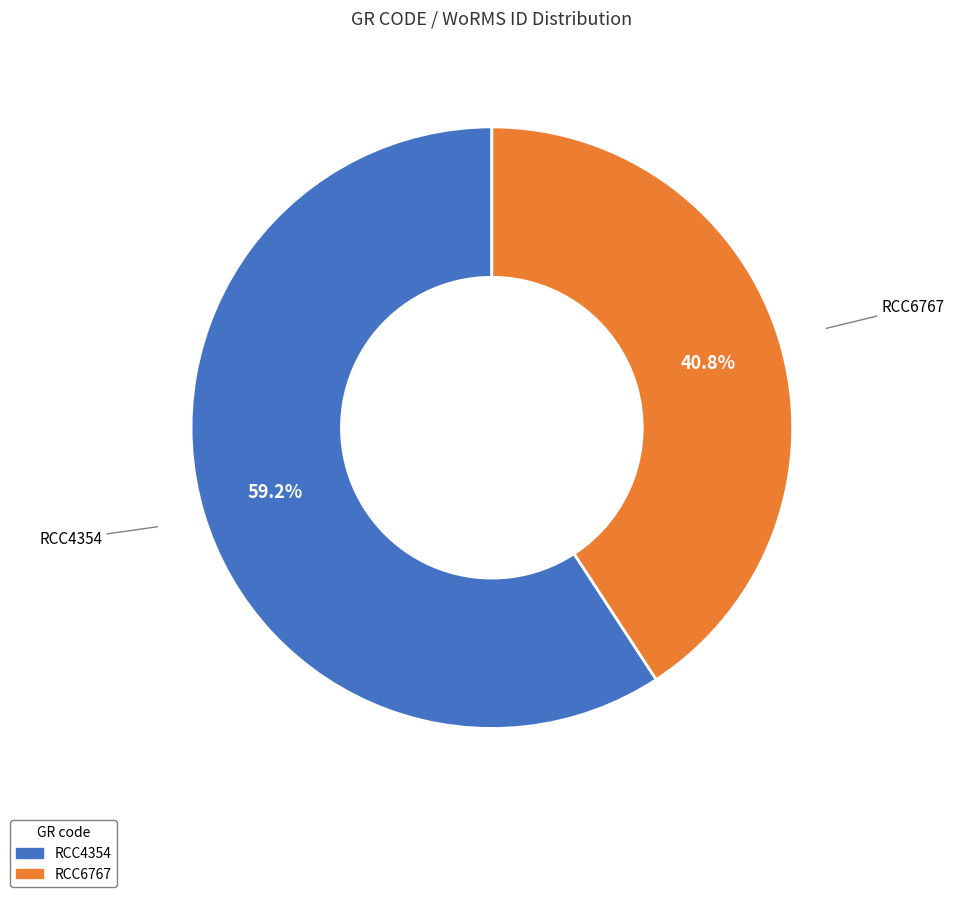

Is RCC6767 the majority of the pie?

No